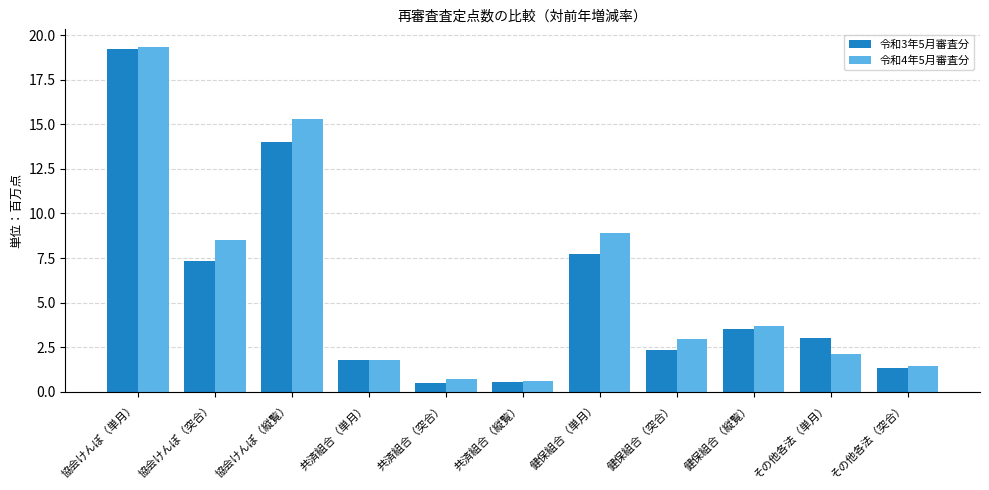

At which label does 令和3年5月審査分 first exceed 3?

協会けんぽ（単月）